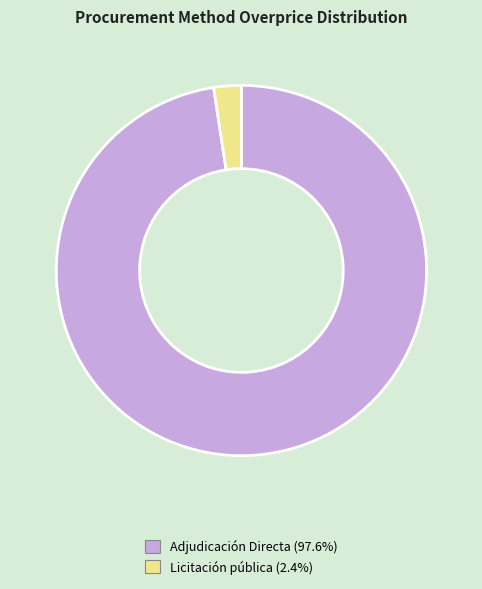

Combined, do Licitación pública and Adjudicación Directa account for over 50%?

Yes